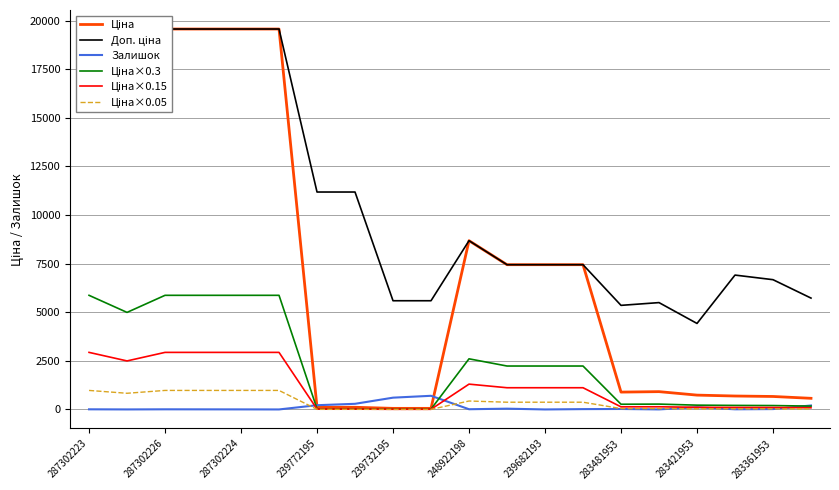

Rank the series by their maximum value, from lowest to highest.

Залишок, Ціна×0.05, Ціна×0.15, Ціна×0.3, Ціна, Доп. ціна